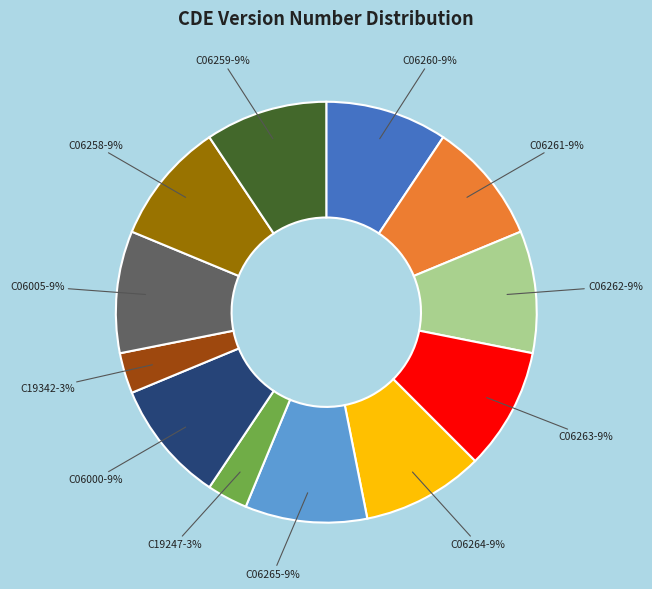

To the nearest percent, what is the difference between the largest and smallest slice percentages?

6%